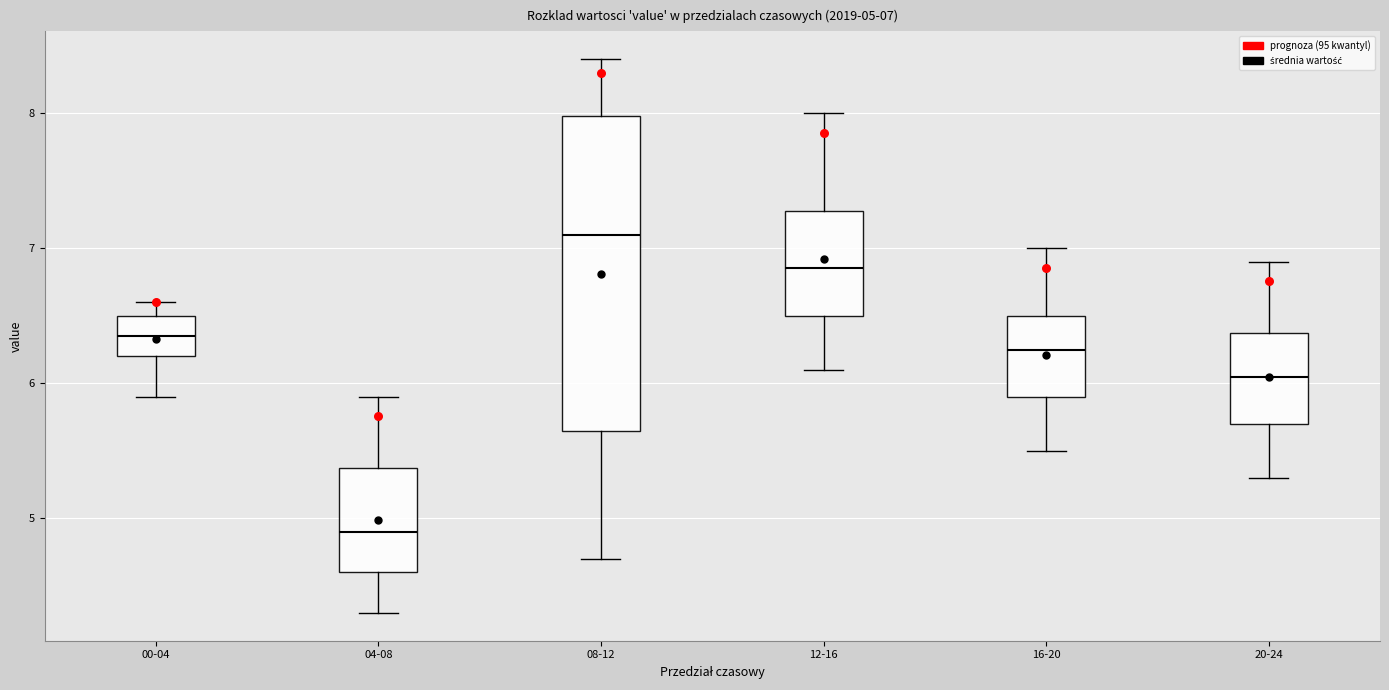

Which box's median line is the highest?

08-12